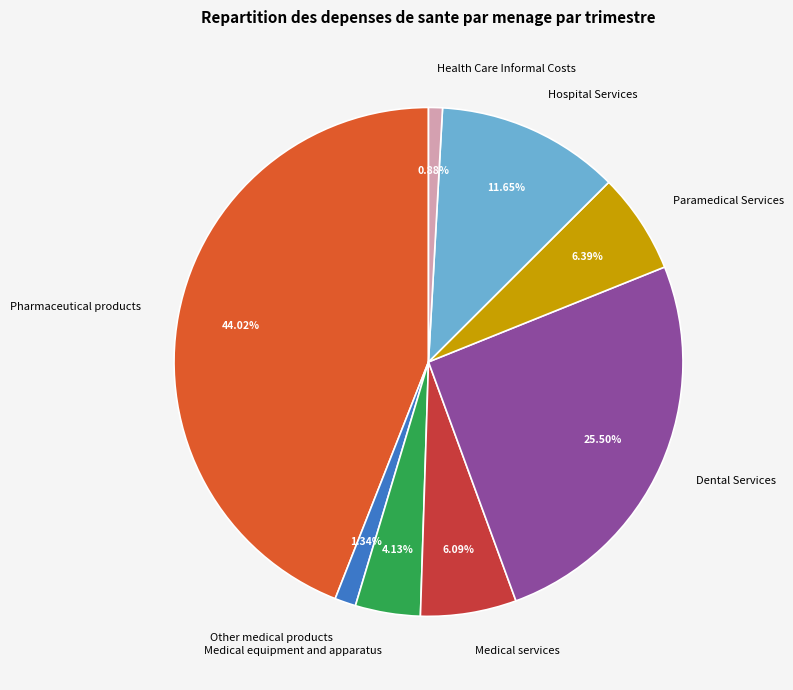

Do Paramedical Services and Medical equipment and apparatus together represent more than half of the pie?

No